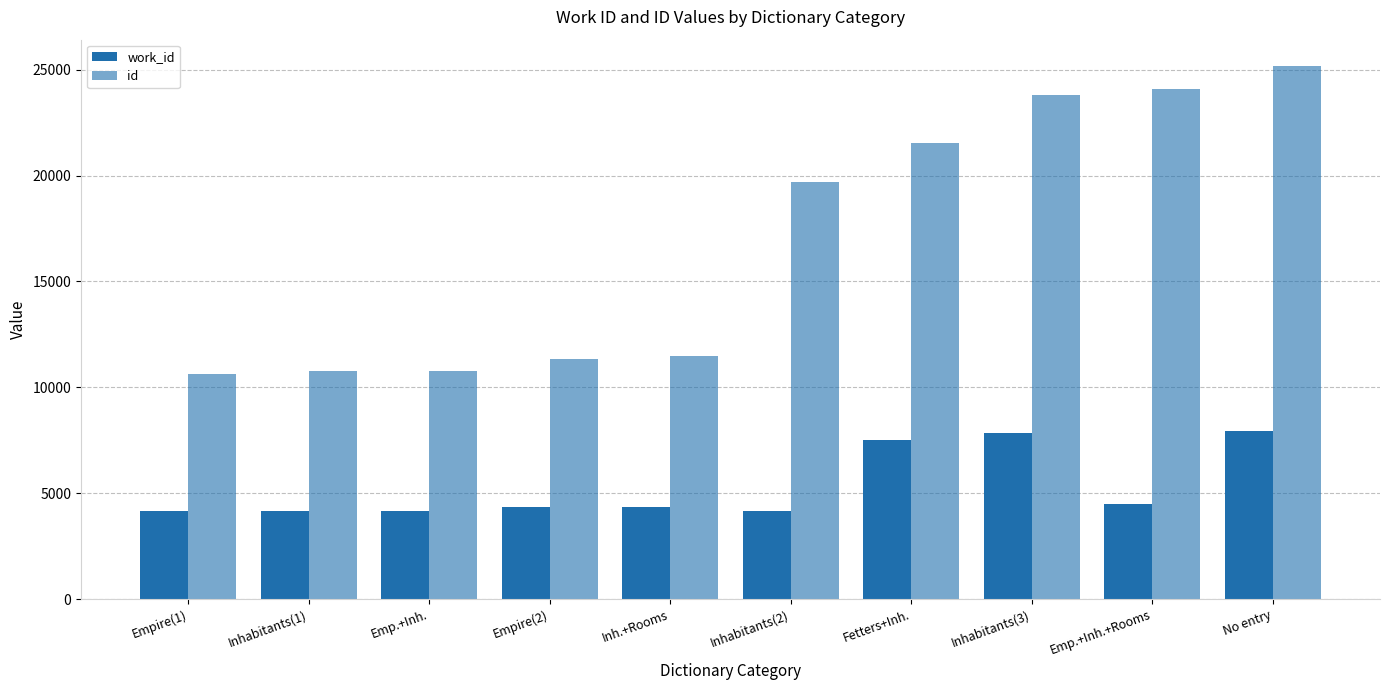

How many categories are shown in the chart?

10